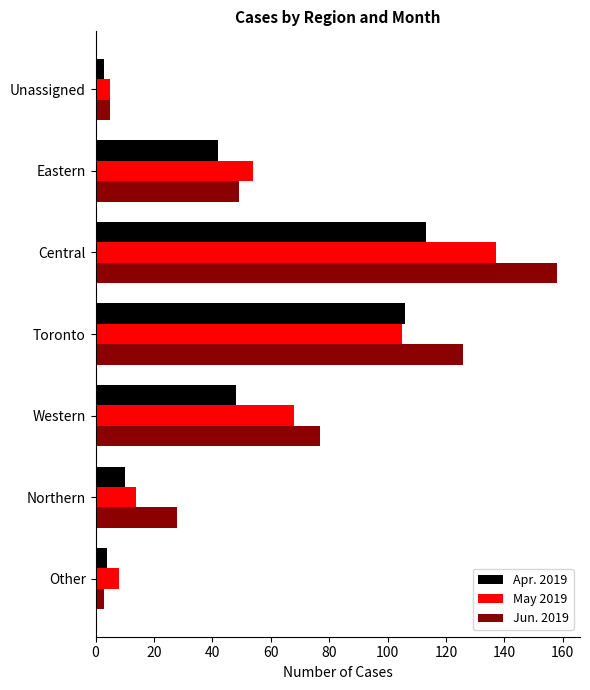

True or false: Apr. 2019 has a value of 49 at Toronto.

False